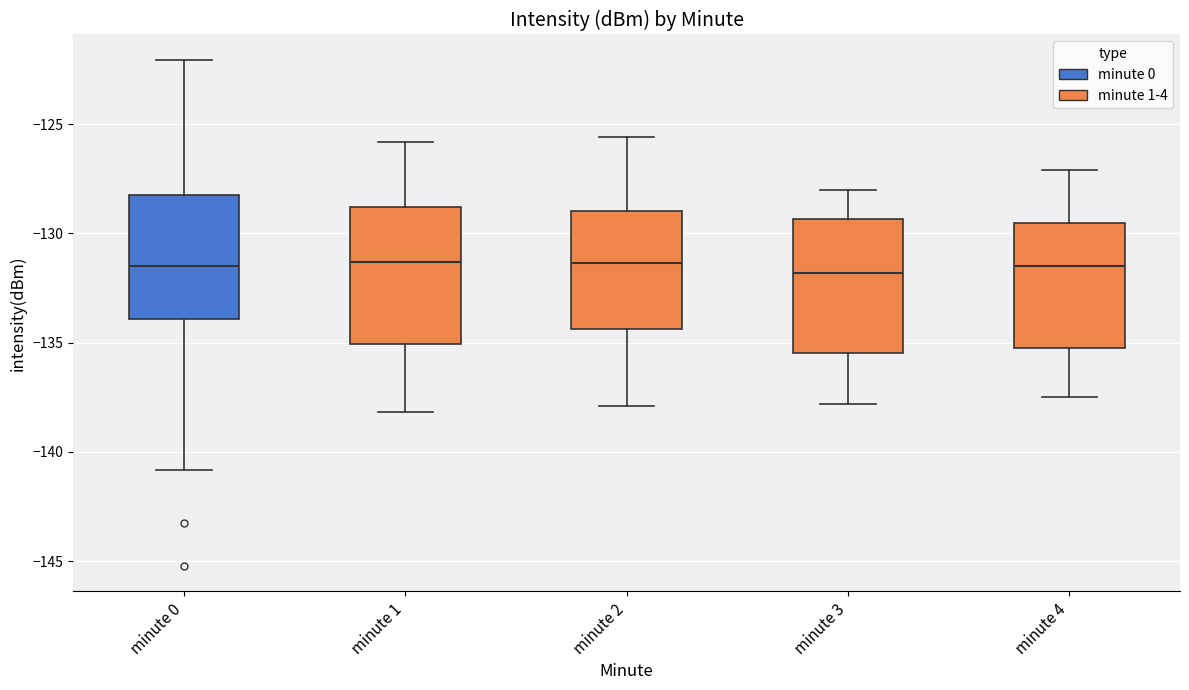

Reading left to right, read every box against the y-axis: the position of its median line, the range the box covers, and the ends of its whiskers. The values are not printed on the chart, so give them approximately, as read against the axis.

minute 0: median -131.5, box -134.0 to -128.5, whiskers -141.0 to -122.0
minute 1: median -131.5, box -135.0 to -129.0, whiskers -138.0 to -126.0
minute 2: median -131.5, box -134.5 to -129.0, whiskers -138.0 to -125.5
minute 3: median -132.0, box -135.5 to -129.5, whiskers -138.0 to -128.0
minute 4: median -131.5, box -135.0 to -129.5, whiskers -137.5 to -127.0